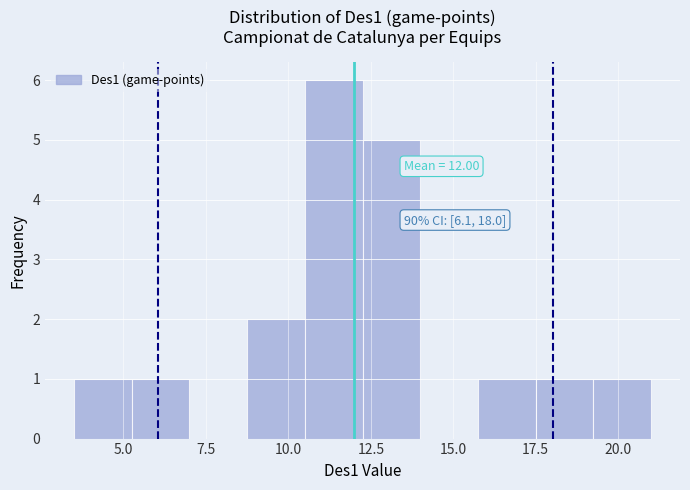

Around what value on the x-axis is the tallest bar? Give the approximate position of its centre, as read against the axis.

11.5